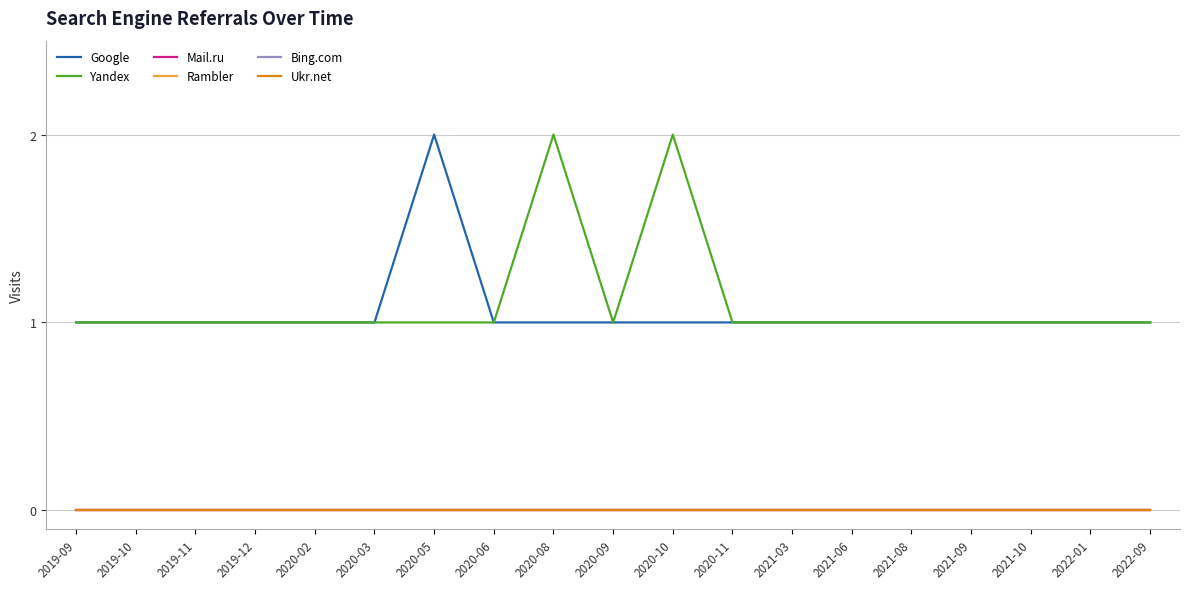

Does the chart have visible grid lines?

Yes